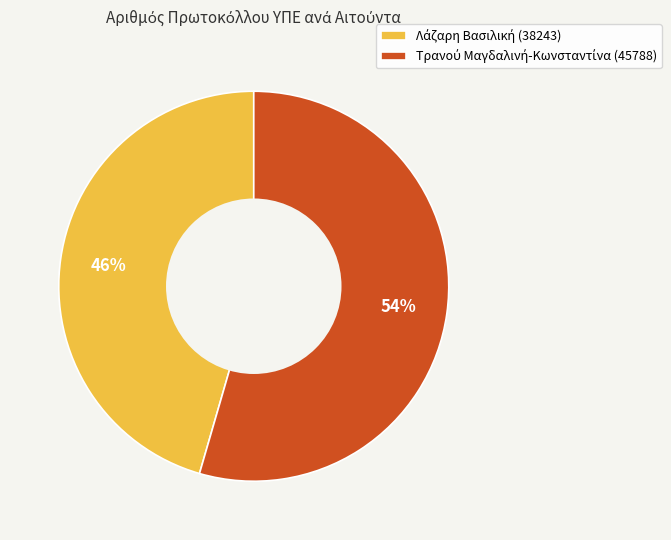

To the nearest percent, what is the average slice percentage?

50%